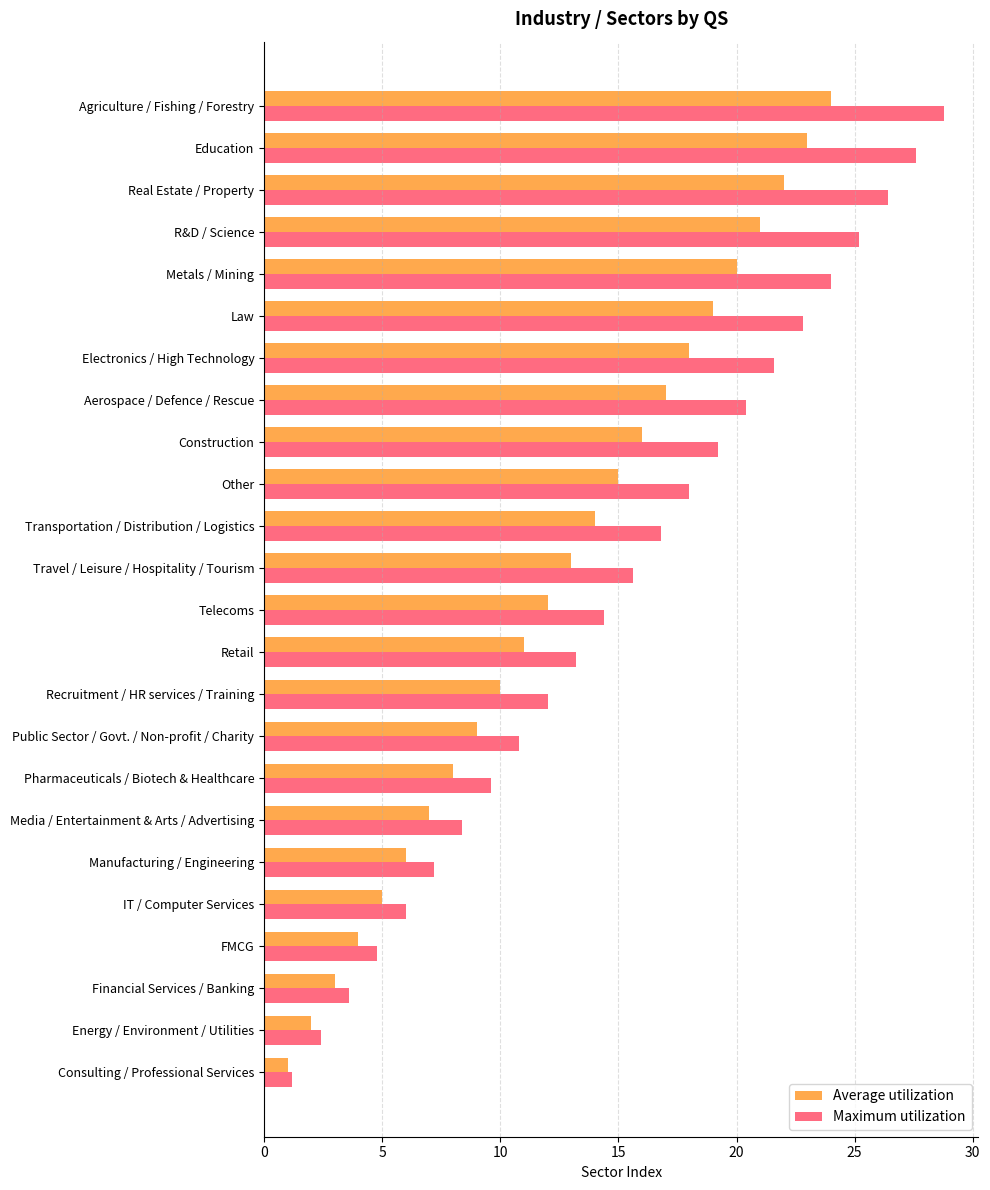

What is the average value of the Maximum utilization series?

15.0